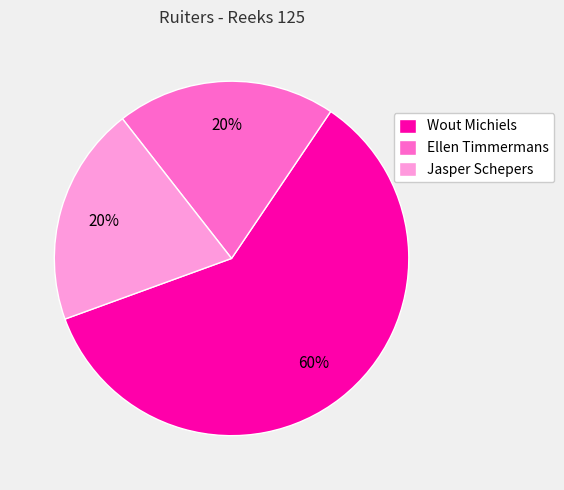

What percentage is the Ellen Timmermans slice, to the nearest percent?

20%